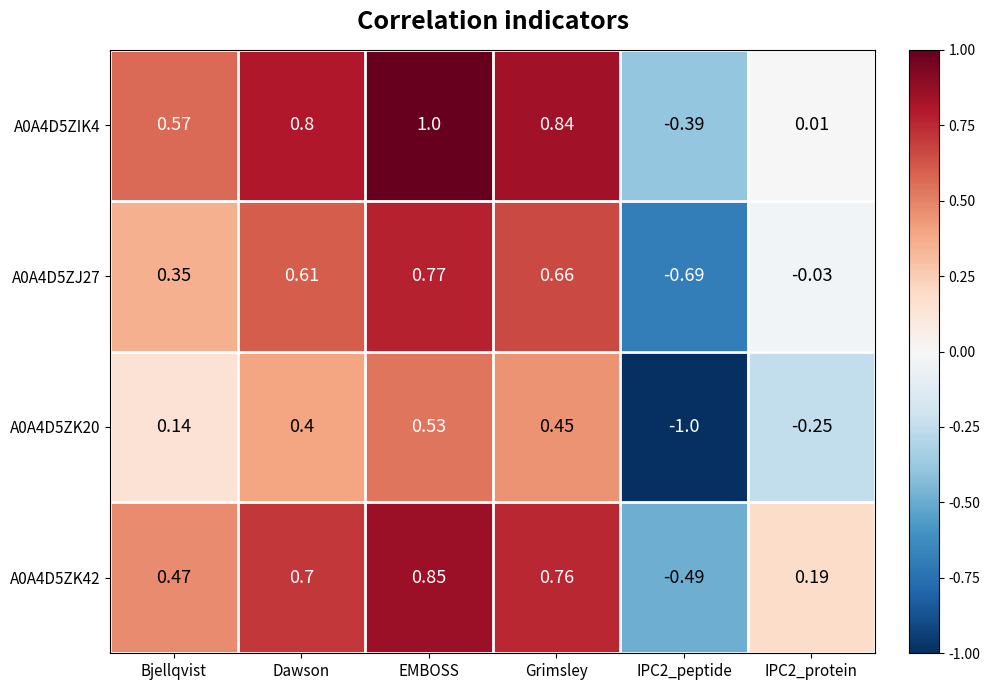

Which category has the highest value in the A0A4D5ZK42 series?

EMBOSS